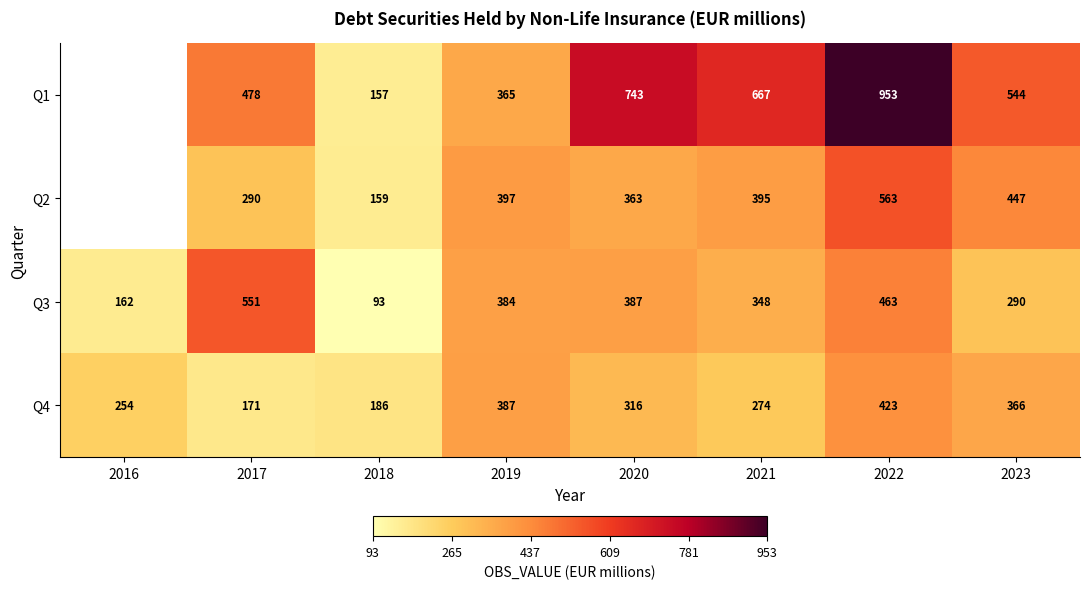

The value of Q2 at 2020 is 363. True or false?

True